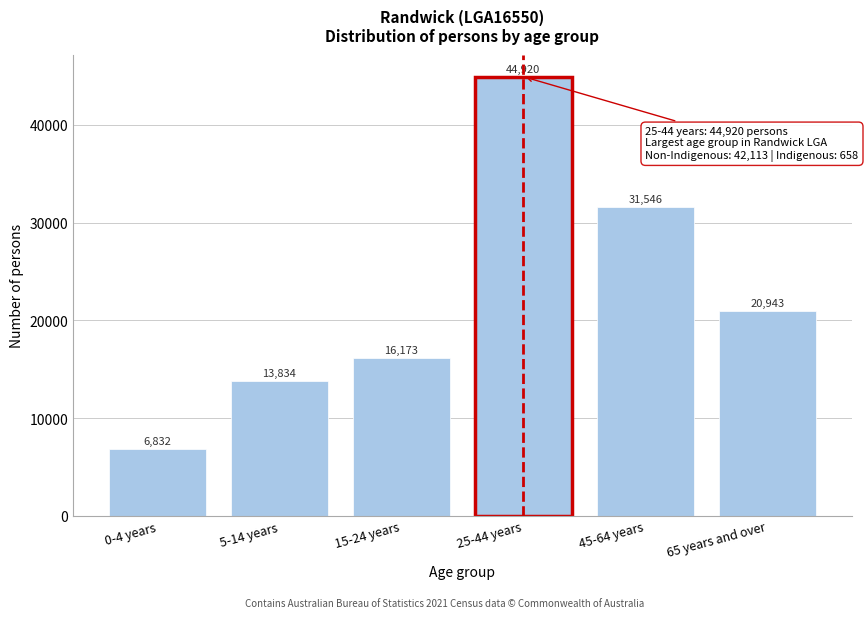

Reading left to right, list all the values displayed in this chart.

6832	13834	16173	44920	31546	20943